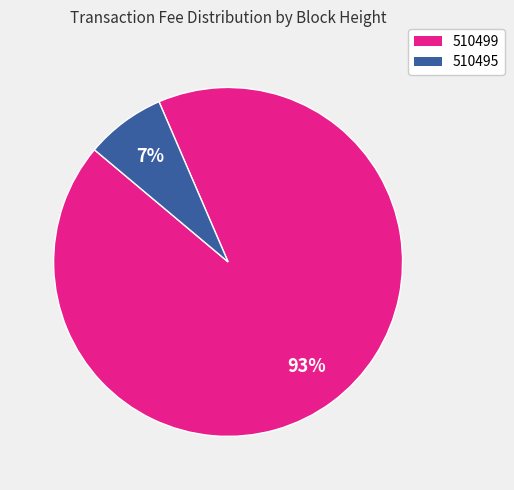

To the nearest percent, what is the combined percentage of 510499 and 510495?

100%